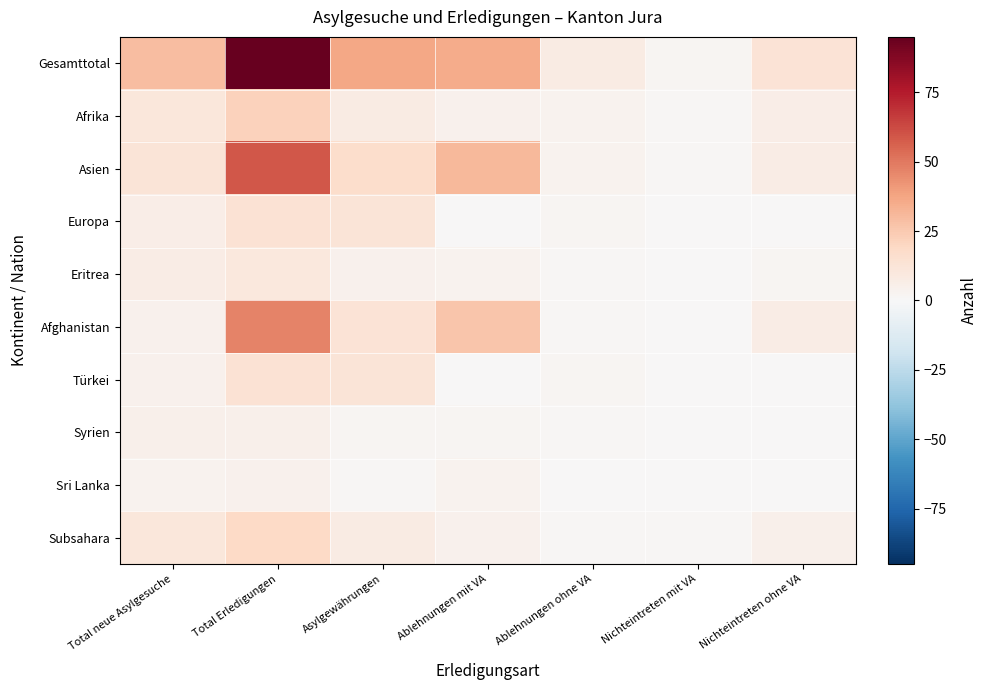

Reading right to left, extract all data points from this chart.

Gesamttotal: Nichteintreten ohne VA=13	Nichteintreten mit VA=2	Ablehnungen ohne VA=8	Ablehnungen mit VA=35	Asylgewährungen=37	Total Erledigungen=95	Total neue Asylgesuche=29
Afrika: Nichteintreten ohne VA=6	Nichteintreten mit VA=1	Ablehnungen ohne VA=3	Ablehnungen mit VA=4	Asylgewährungen=8	Total Erledigungen=22	Total neue Asylgesuche=11
Asien: Nichteintreten ohne VA=7	Nichteintreten mit VA=1	Ablehnungen ohne VA=3	Ablehnungen mit VA=31	Asylgewährungen=17	Total Erledigungen=59	Total neue Asylgesuche=12
Europa: Nichteintreten ohne VA=0	Nichteintreten mit VA=0	Ablehnungen ohne VA=2	Ablehnungen mit VA=0	Asylgewährungen=12	Total Erledigungen=14	Total neue Asylgesuche=6
Eritrea: Nichteintreten ohne VA=2	Nichteintreten mit VA=0	Ablehnungen ohne VA=1	Ablehnungen mit VA=3	Asylgewährungen=4	Total Erledigungen=10	Total neue Asylgesuche=7
Afghanistan: Nichteintreten ohne VA=7	Nichteintreten mit VA=0	Ablehnungen ohne VA=1	Ablehnungen mit VA=26	Asylgewährungen=13	Total Erledigungen=47	Total neue Asylgesuche=4
Türkei: Nichteintreten ohne VA=0	Nichteintreten mit VA=0	Ablehnungen ohne VA=2	Ablehnungen mit VA=0	Asylgewährungen=12	Total Erledigungen=14	Total neue Asylgesuche=4
Syrien: Nichteintreten ohne VA=0	Nichteintreten mit VA=0	Ablehnungen ohne VA=1	Ablehnungen mit VA=2	Asylgewährungen=2	Total Erledigungen=5	Total neue Asylgesuche=5
Sri Lanka: Nichteintreten ohne VA=0	Nichteintreten mit VA=0	Ablehnungen ohne VA=0	Ablehnungen mit VA=3	Asylgewährungen=1	Total Erledigungen=4	Total neue Asylgesuche=3
Subsahara: Nichteintreten ohne VA=5	Nichteintreten mit VA=1	Ablehnungen ohne VA=1	Ablehnungen mit VA=4	Asylgewährungen=8	Total Erledigungen=19	Total neue Asylgesuche=11